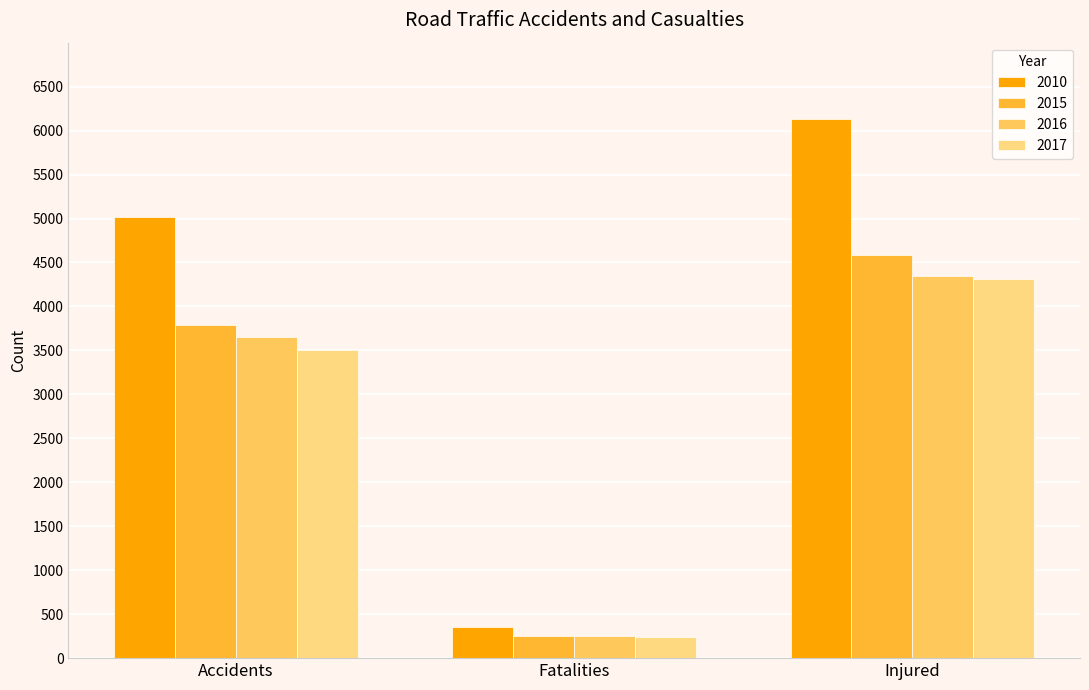

What is the total value across all series at Injured?

19370